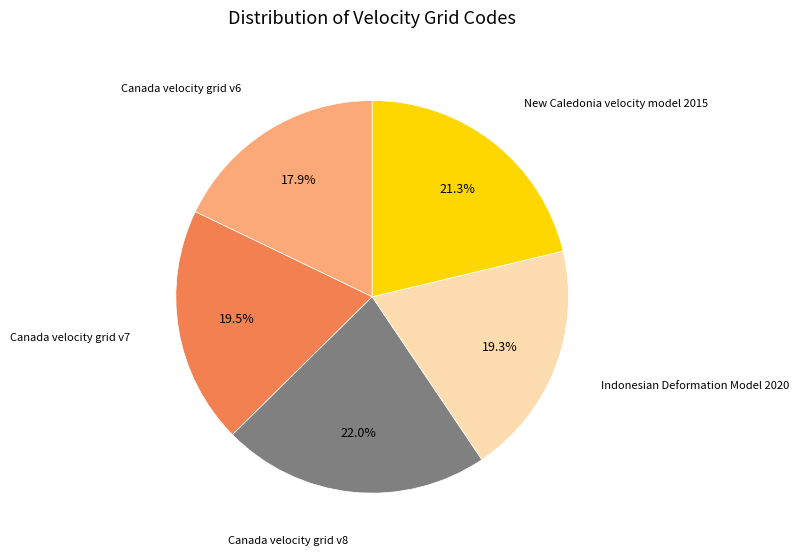

Between Canada velocity grid v7 and Canada velocity grid v6, which is larger?

Canada velocity grid v7